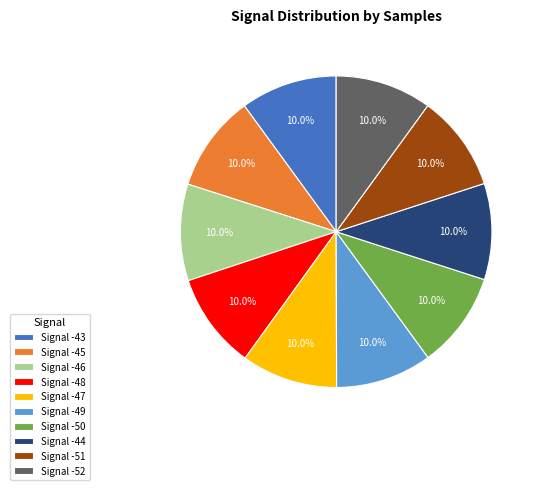

Is Signal -48 the majority of the pie?

No